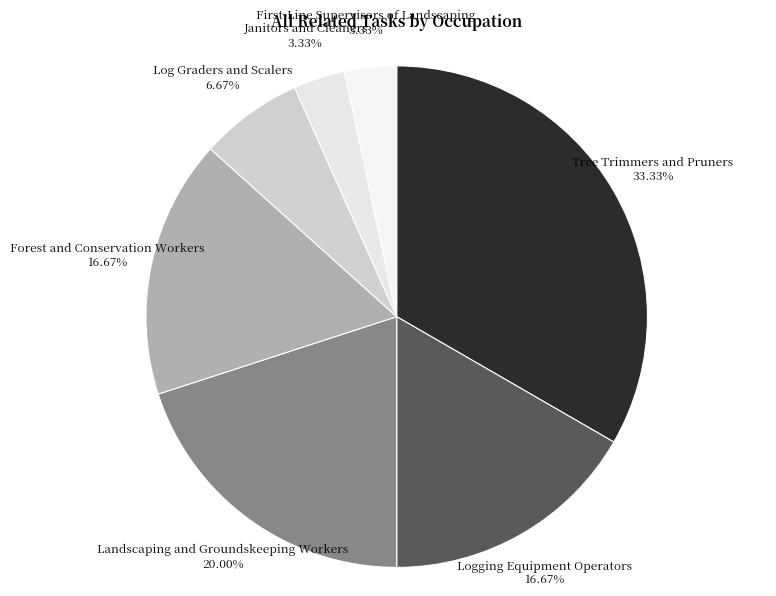

To the nearest percent, what percentage of the pie is Landscaping and Groundskeeping Workers?

20%